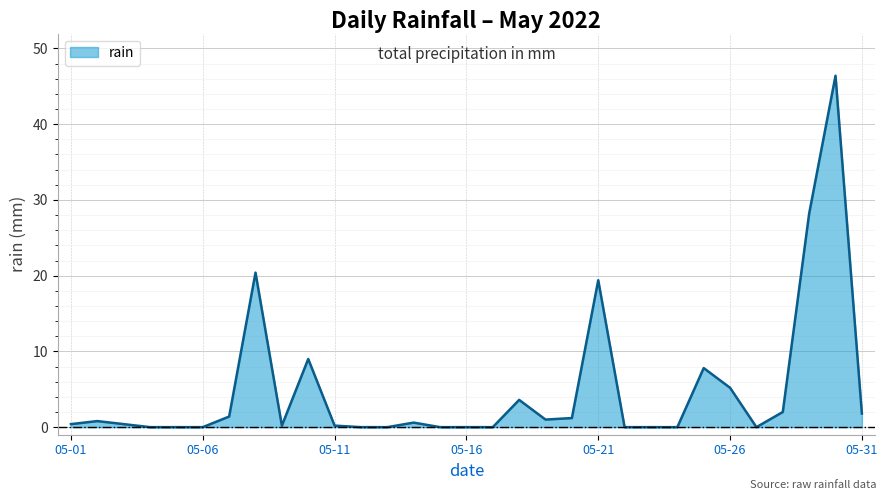

What is the greatest value displayed?

46.4